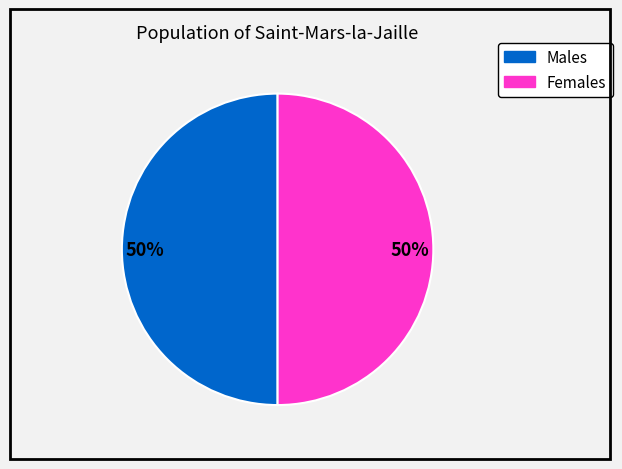

To the nearest percent, what is the average slice percentage?

50%